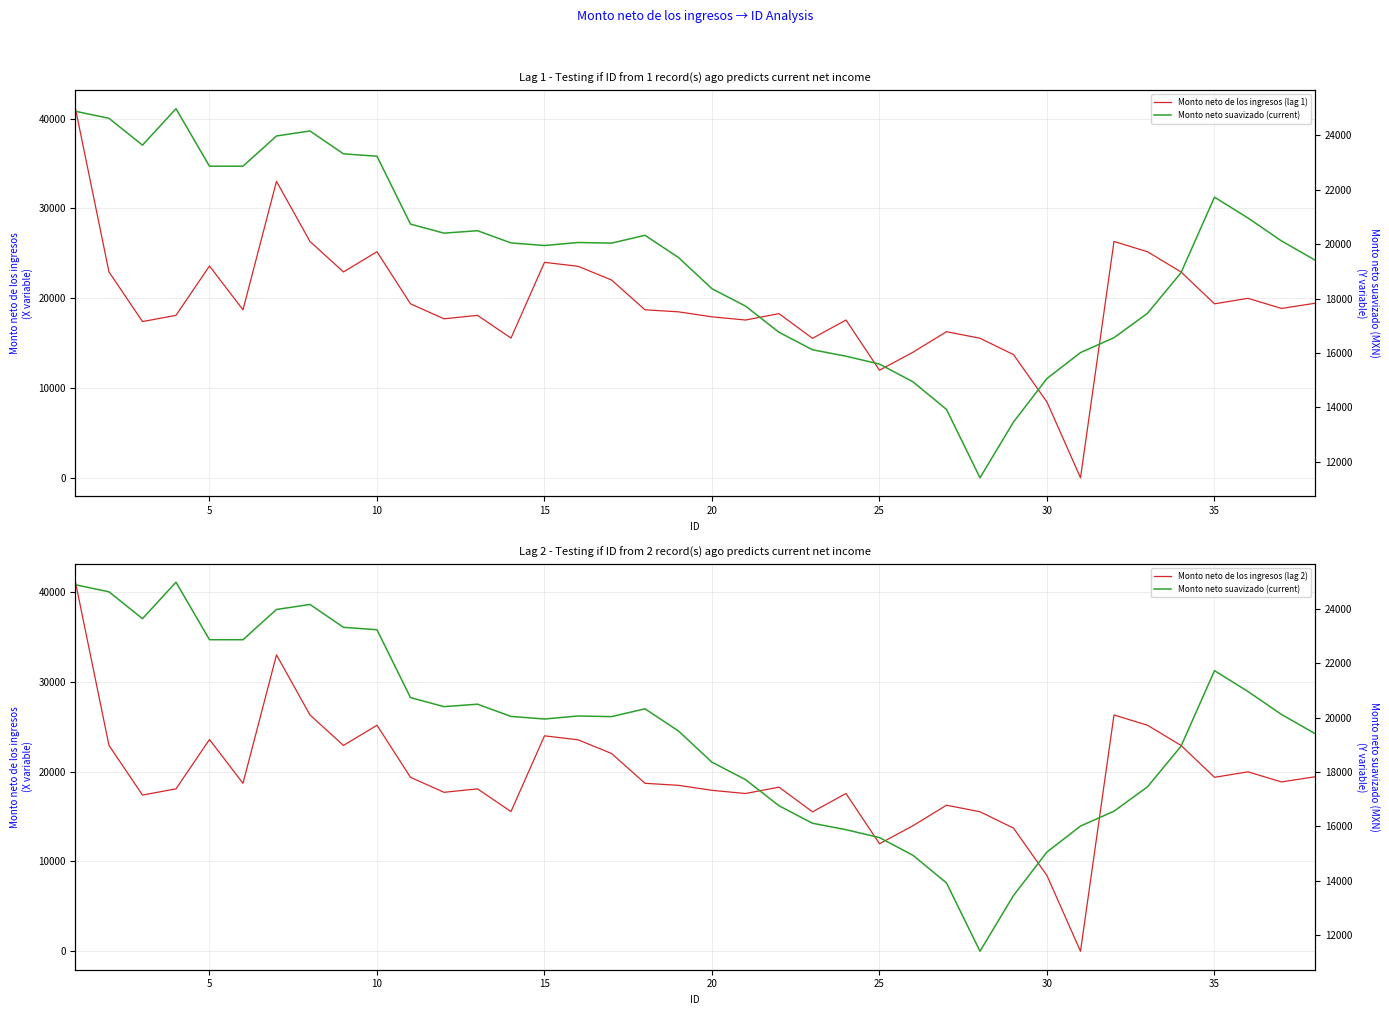

Is this an area chart (filled region under the line)?

No